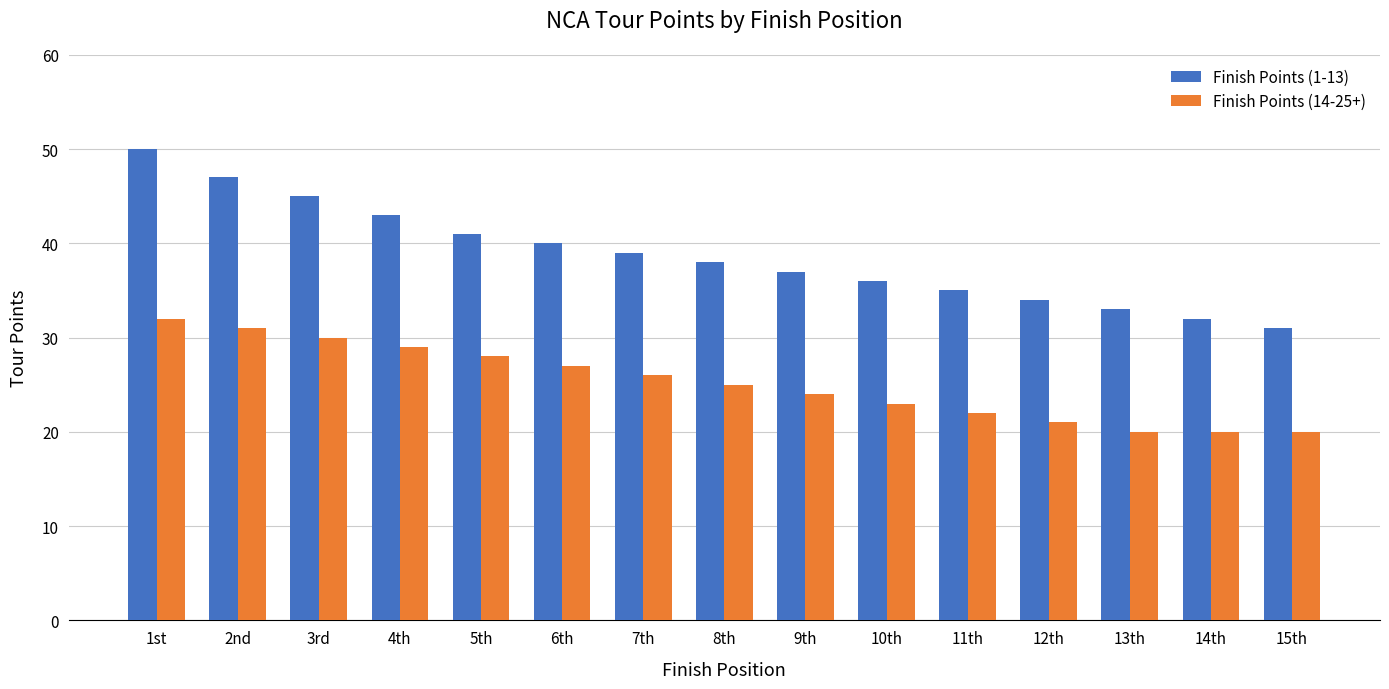

What is the label of the 15th bar from the right?

1st